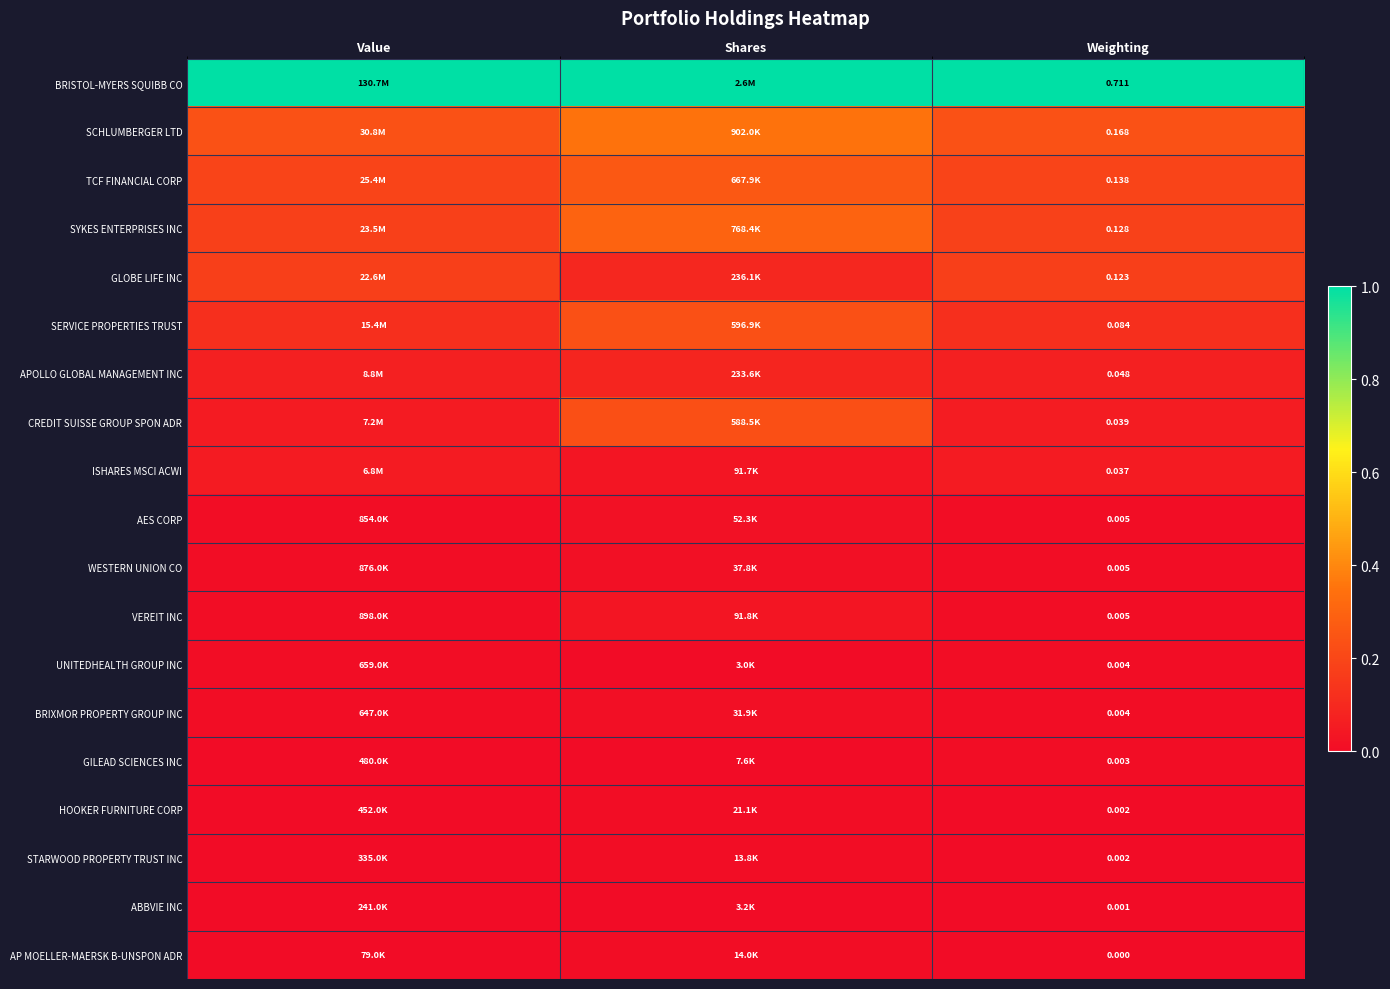

Between Shares and Weighting, which is larger?

Shares